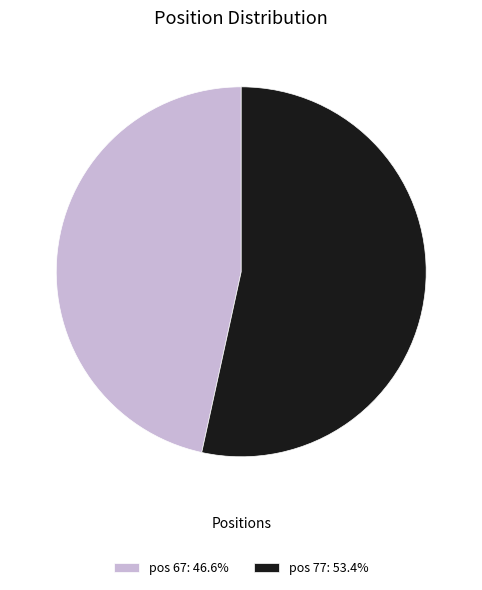

Combined, do pos 67: 46.6% and pos 77: 53.4% account for over 50%?

Yes